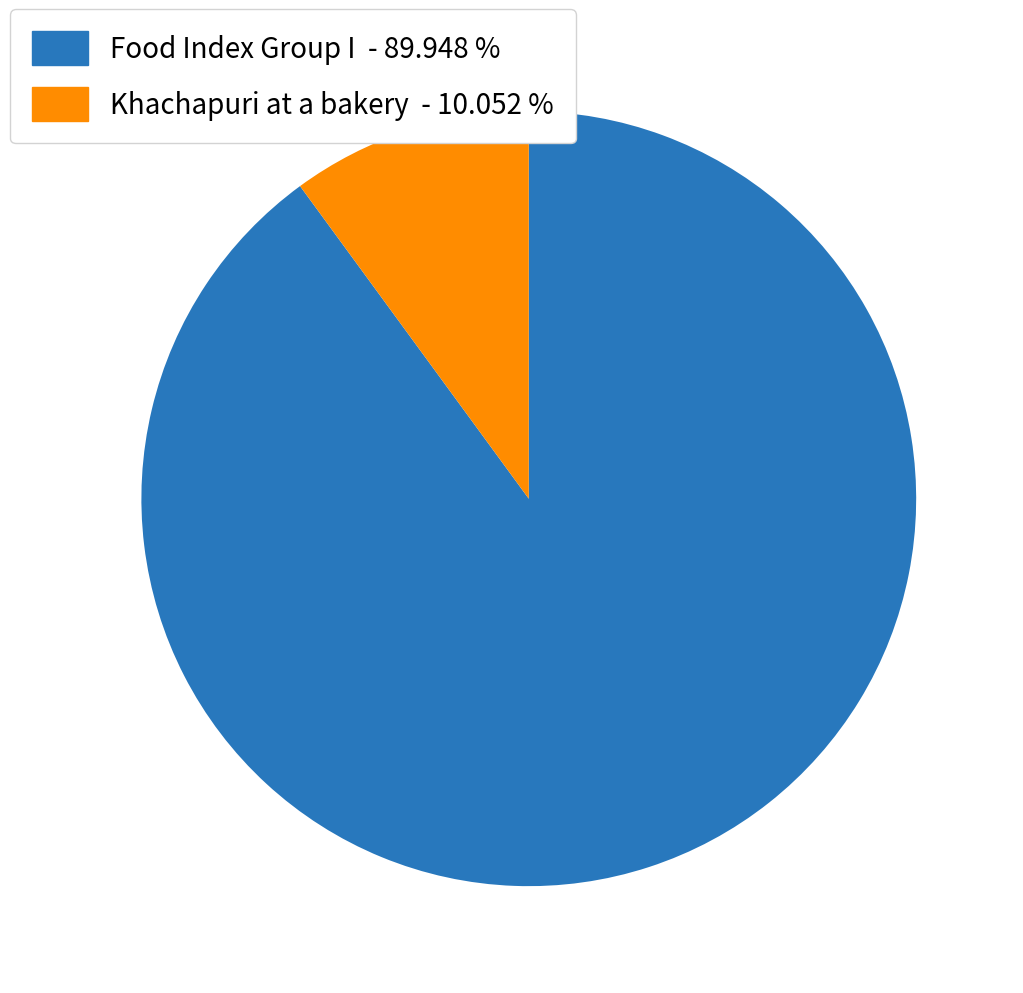

Which has a higher value, Khachapuri at a bakery - 10.052 % or Food Index Group I - 89.948 %?

Food Index Group I - 89.948 %